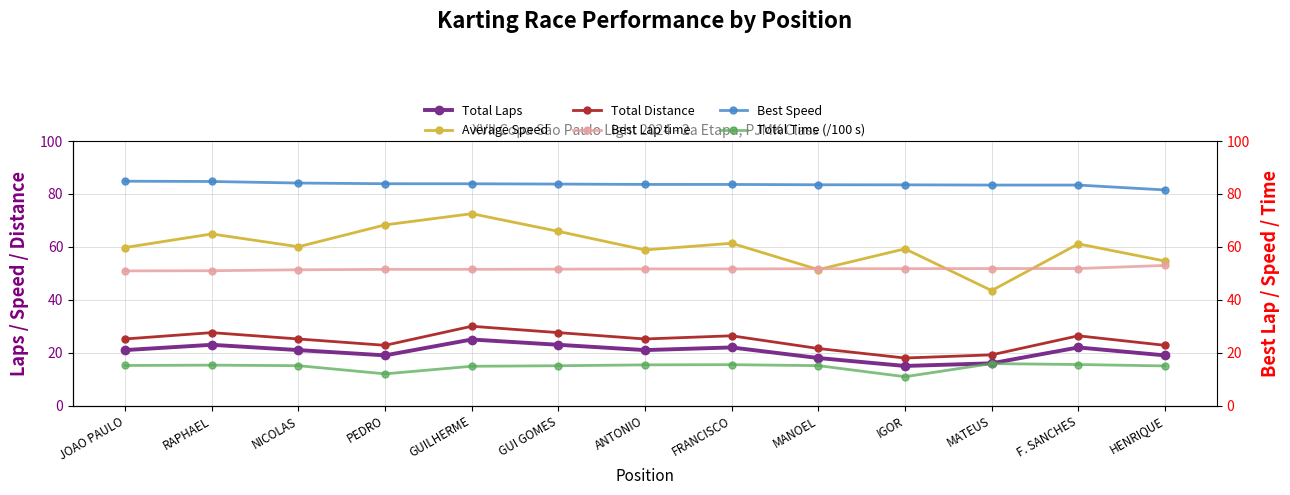

What is the smallest value displayed?

10.9